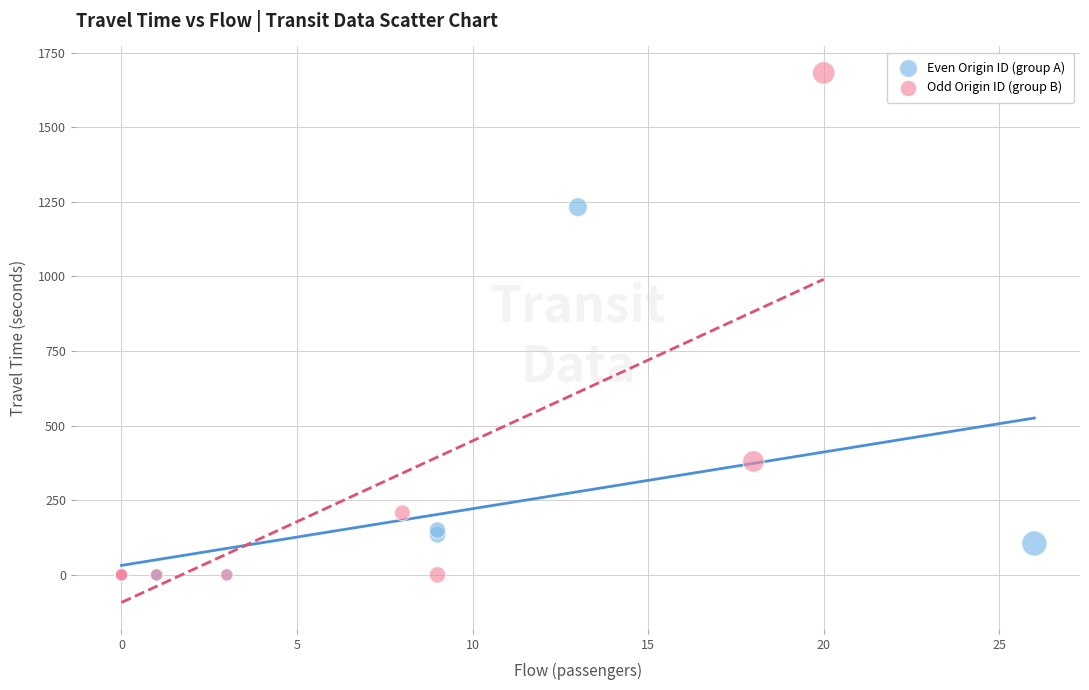

Which series has the largest Y range (max minus min)?

Odd Origin ID (group B)